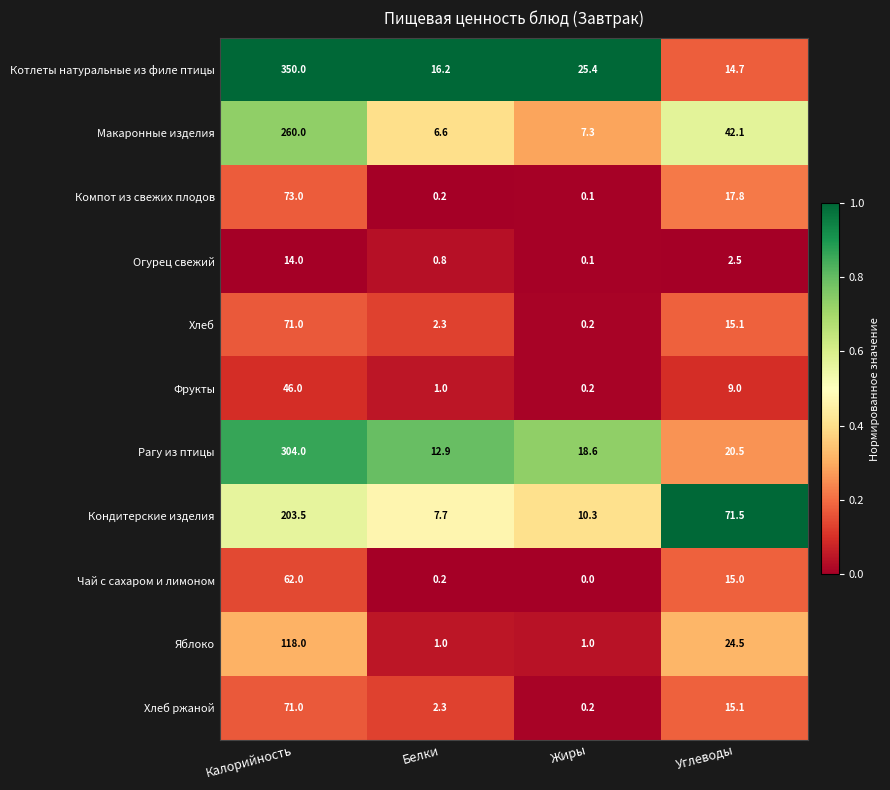

What is the sum of all Котлеты натуральные из филе птицы values?

406.3